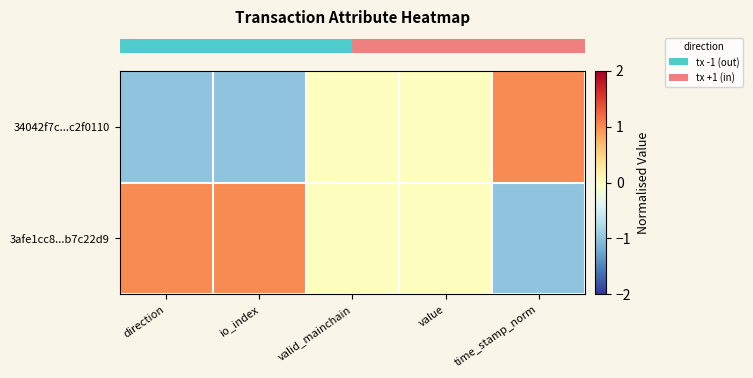

Which series changed the most between io_index and value?

row_0